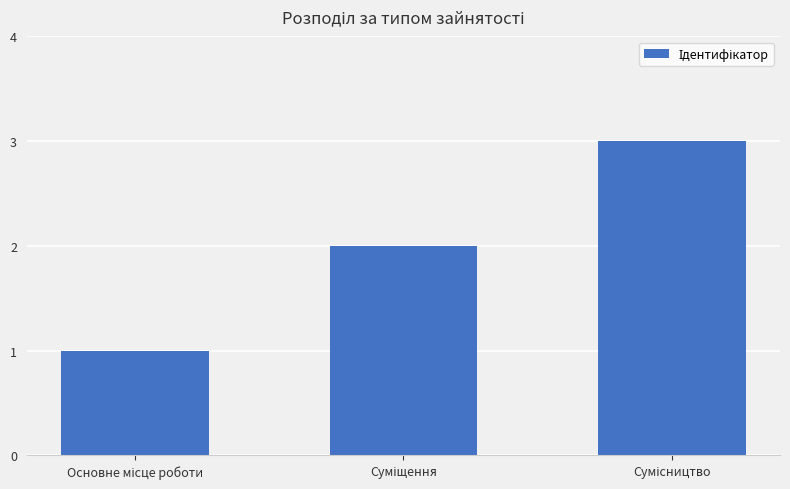

What is the sum of all values?

6